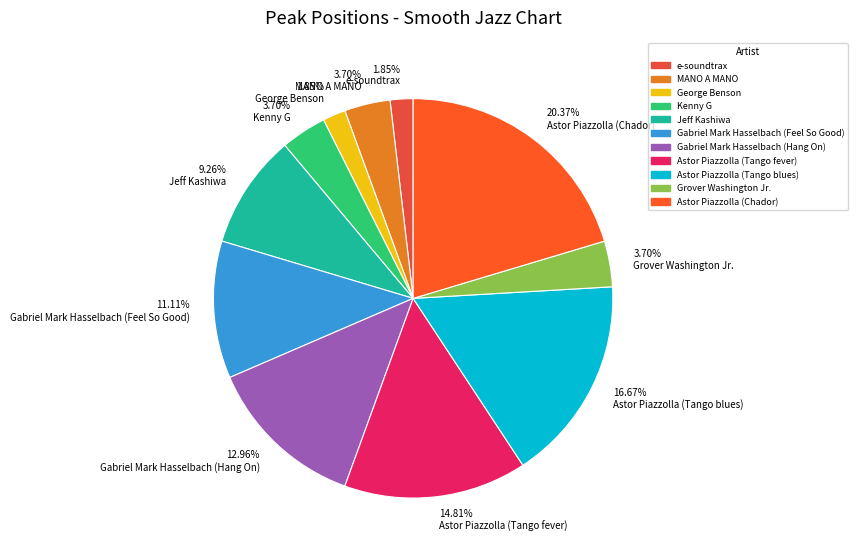

Combined, do 14.81% Astor Piazzolla (Tango fever) and 3.70% Grover Washington Jr. account for over 50%?

No